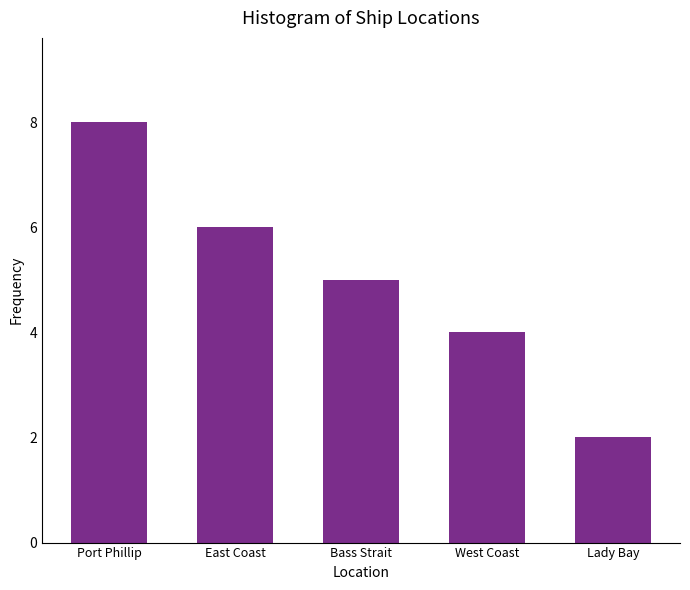

Reading left to right, transcribe all the data shown in this chart.

Port Phillip=8	East Coast=6	Bass Strait=5	West Coast=4	Lady Bay=2